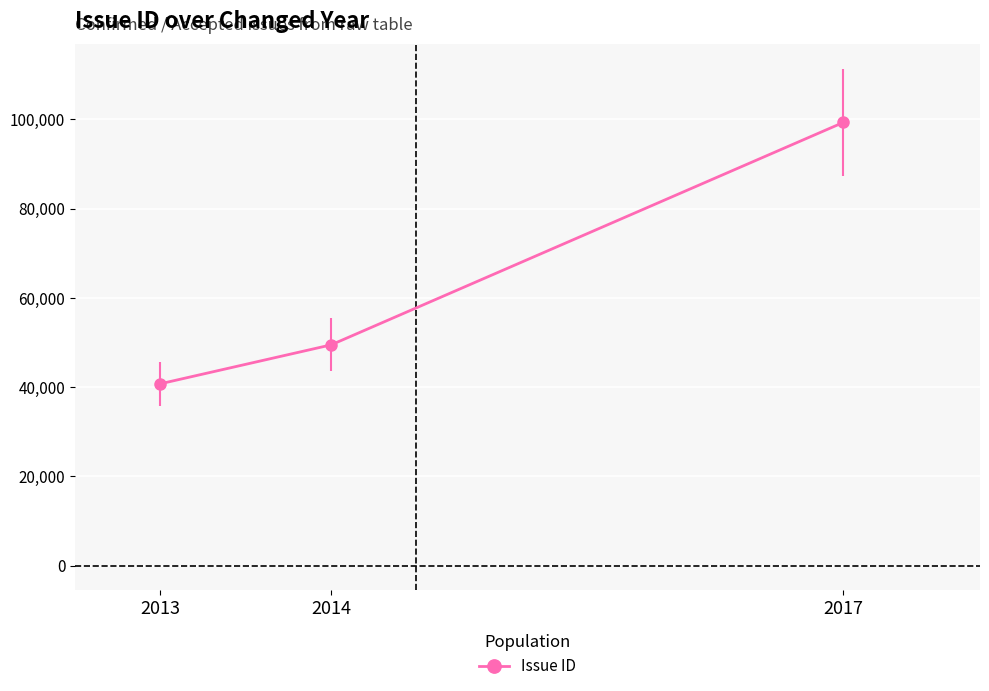

What is the difference between the values at 2013 and 2017?

58586